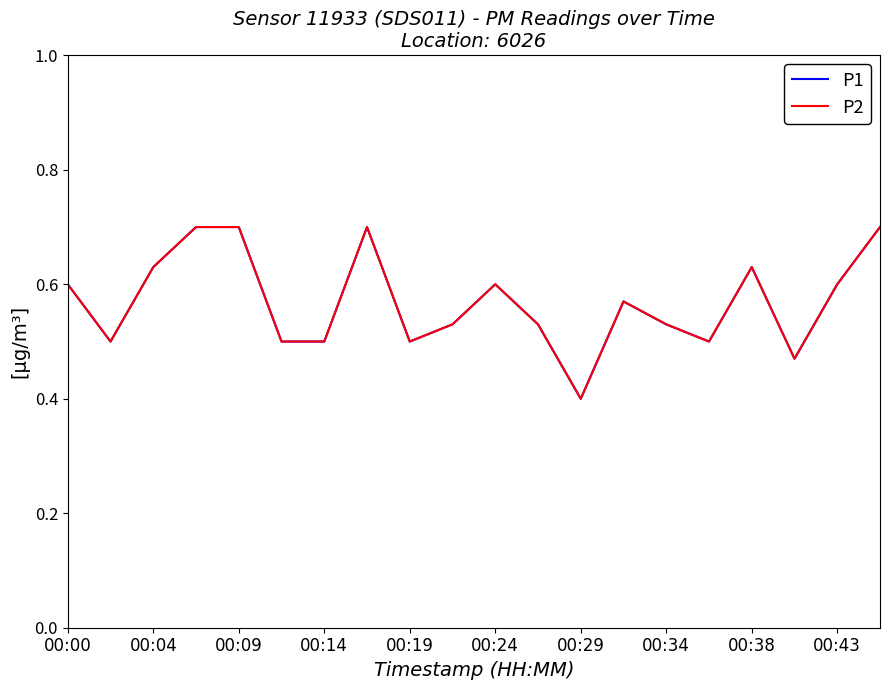

True or false: P1 and P2 intersect in this chart.

False